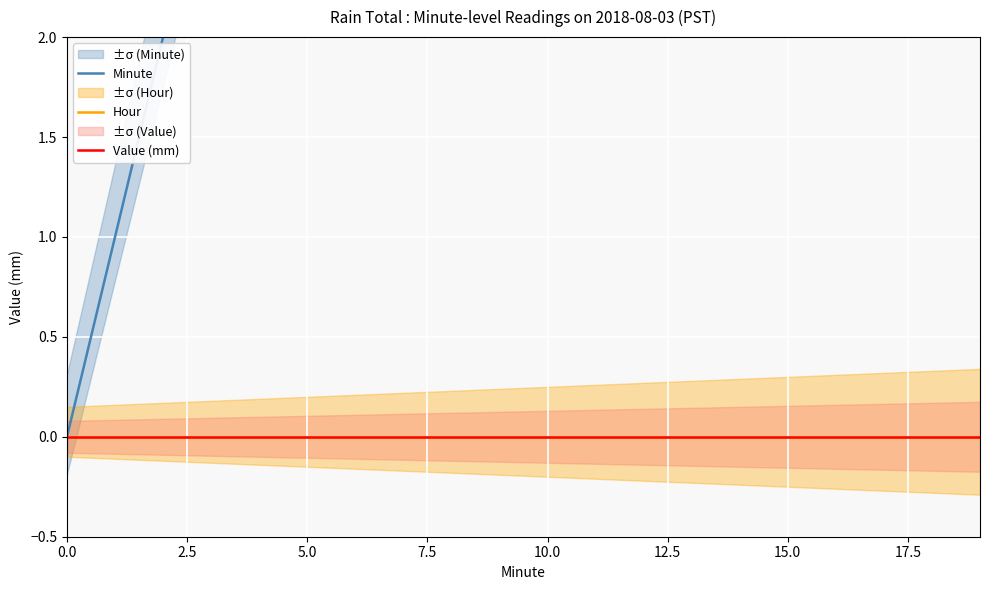

Rank the series by their maximum value, from lowest to highest.

Hour, Value (mm), Minute